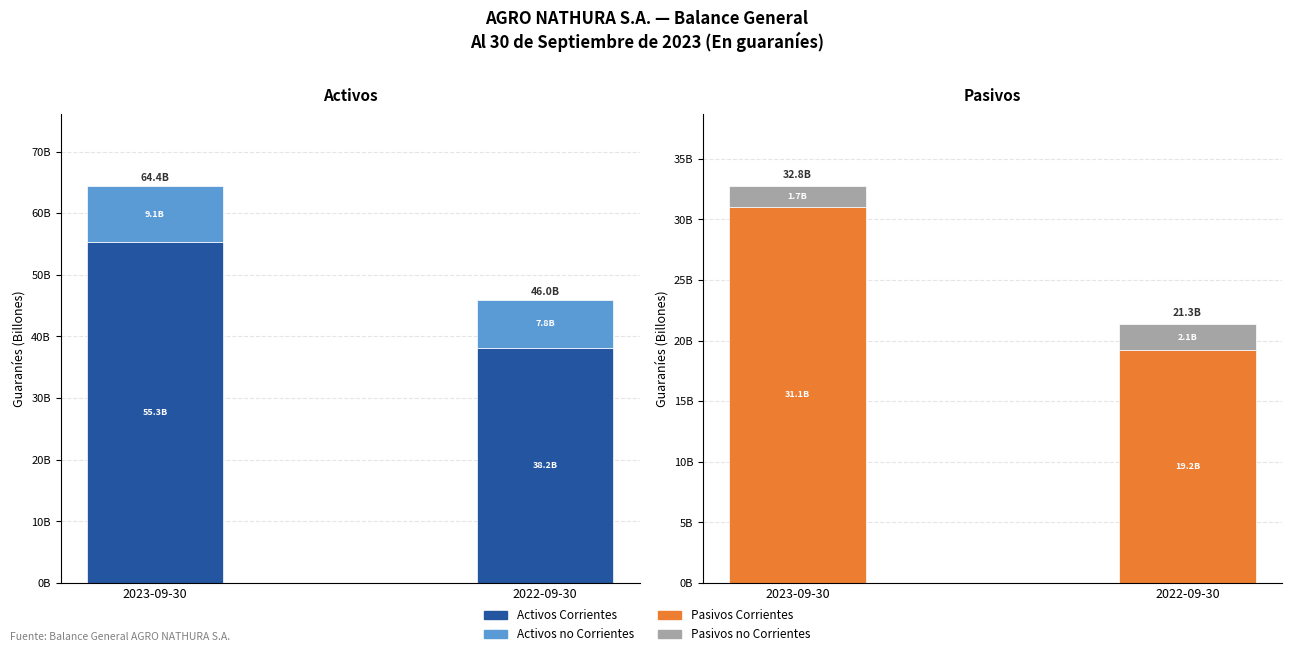

The Activos no Corrientes series shows 9100546369 at 2023-09-30. True or false?

True